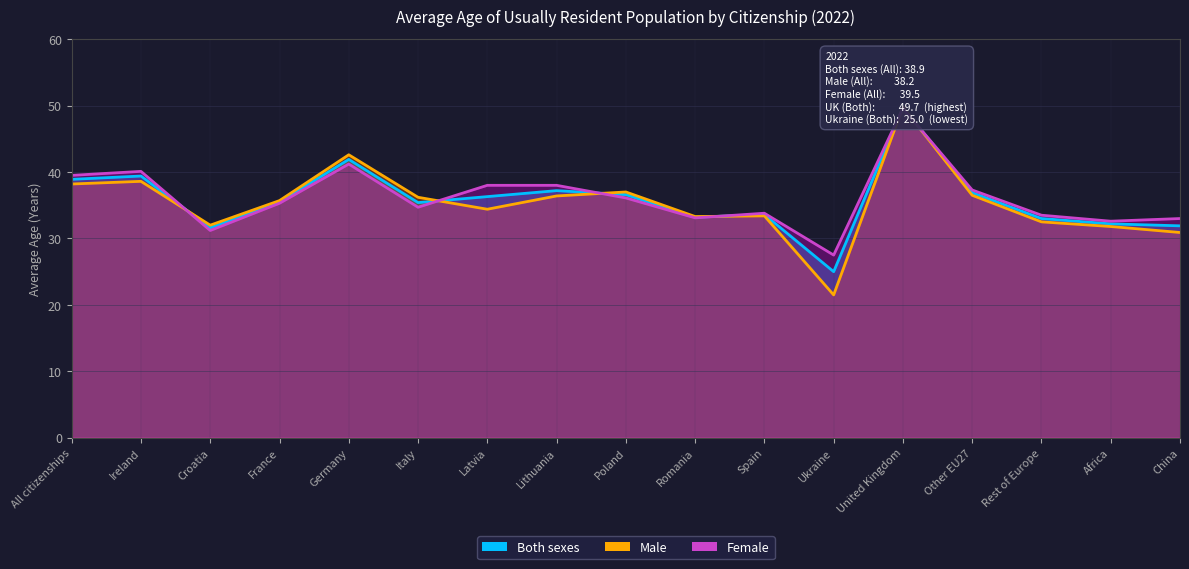

How many interior local valleys does the Male series have?

4